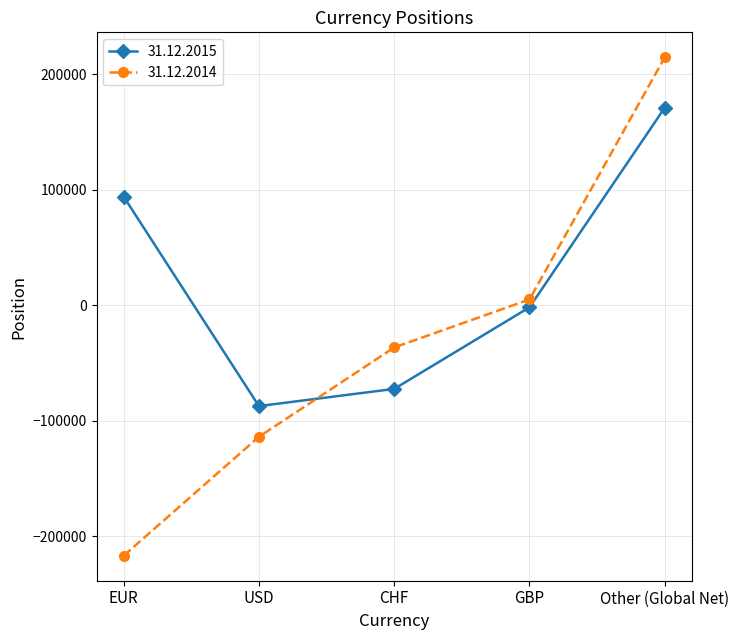

The 31.12.2014 series shows -36566 at CHF. True or false?

True